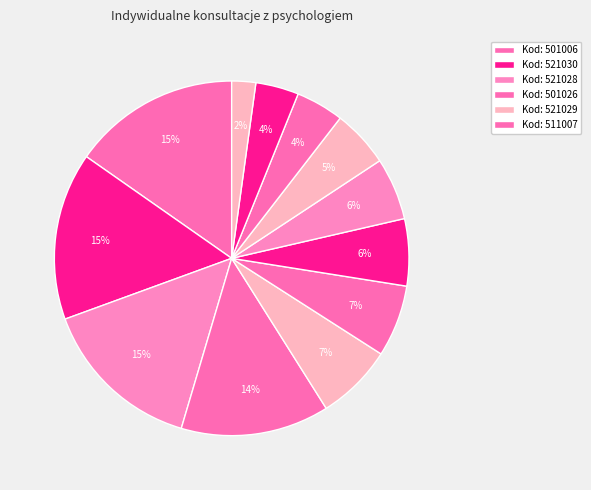

How many slices are in this pie chart?

12